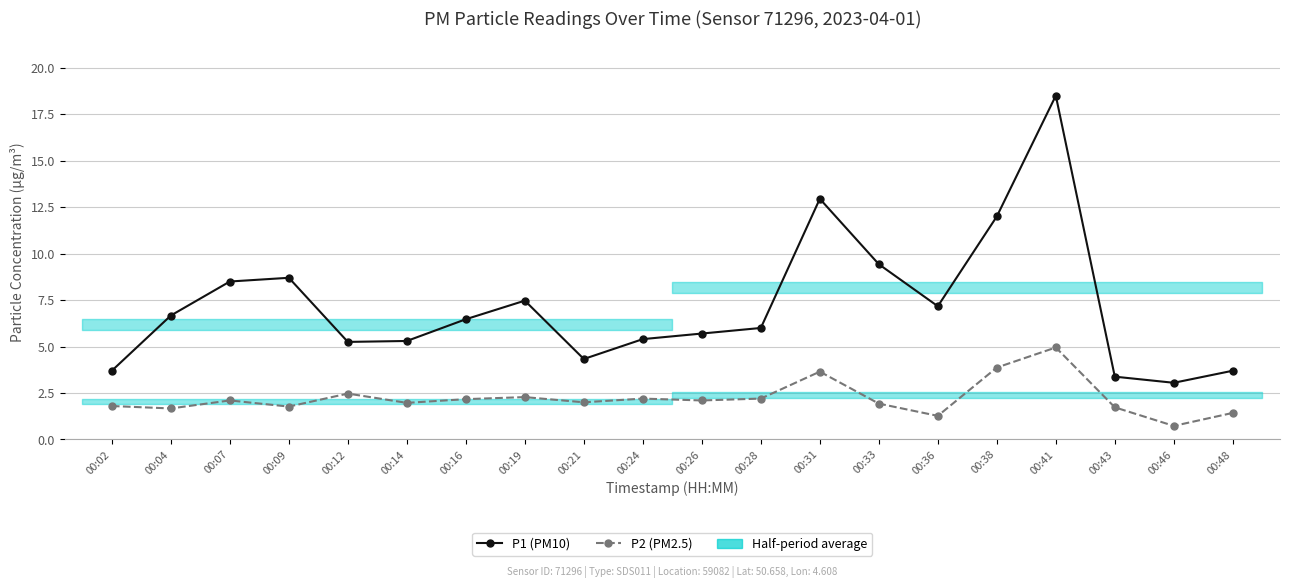

List the series in order of their peak value, lowest first.

P2 (PM2.5), P1 (PM10)